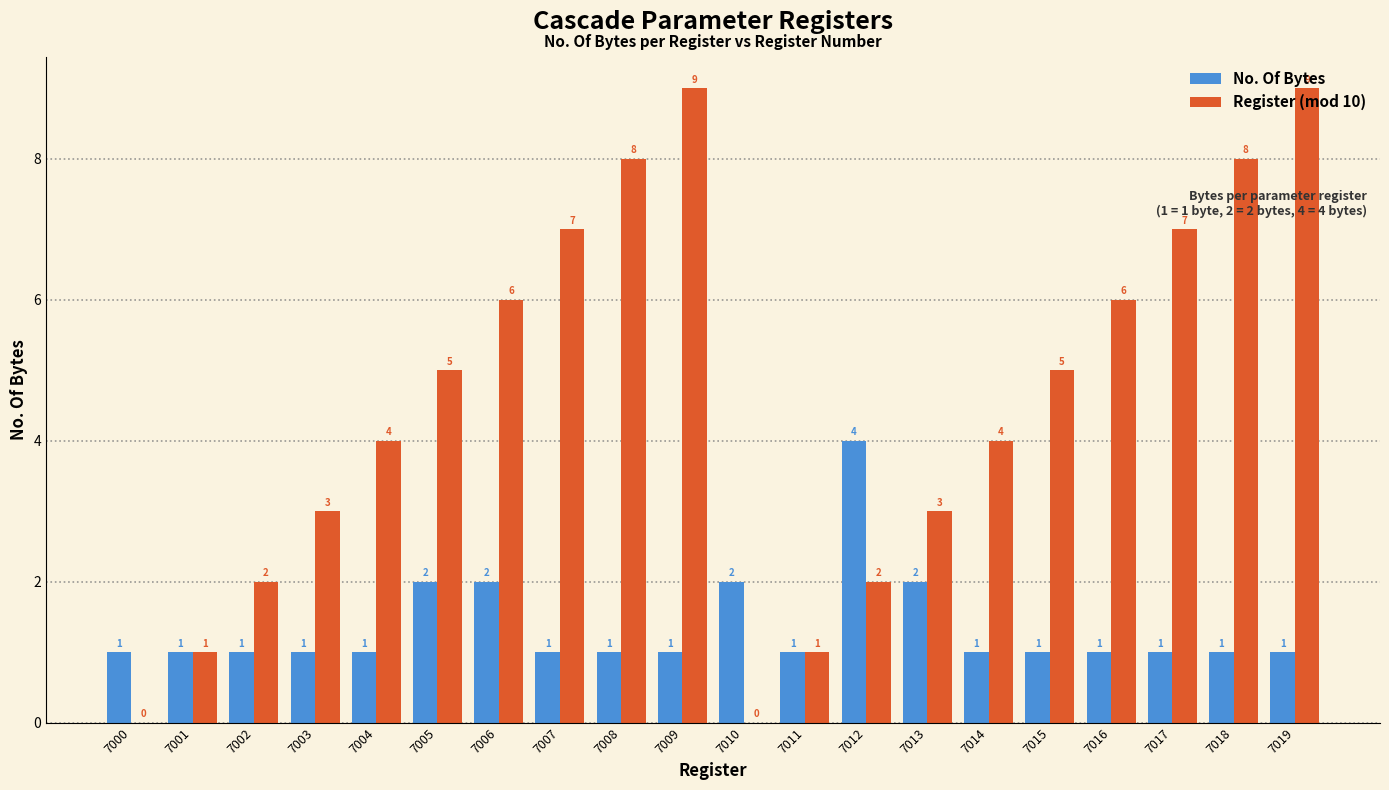

What is the approximate value of Register (mod 10) at 7018?

8